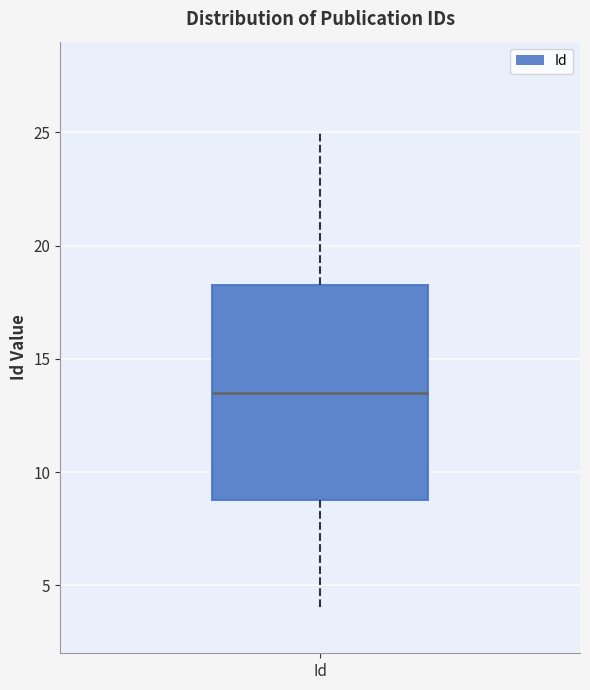

Read this box plot against the y-axis: the position of the median line, the range covered by the box, and the ends of both whiskers. The values are not printed on the chart, so give them approximately, as read against the axis.

median 13.5, box 9.0 to 18.5, whiskers 4.0 to 25.0